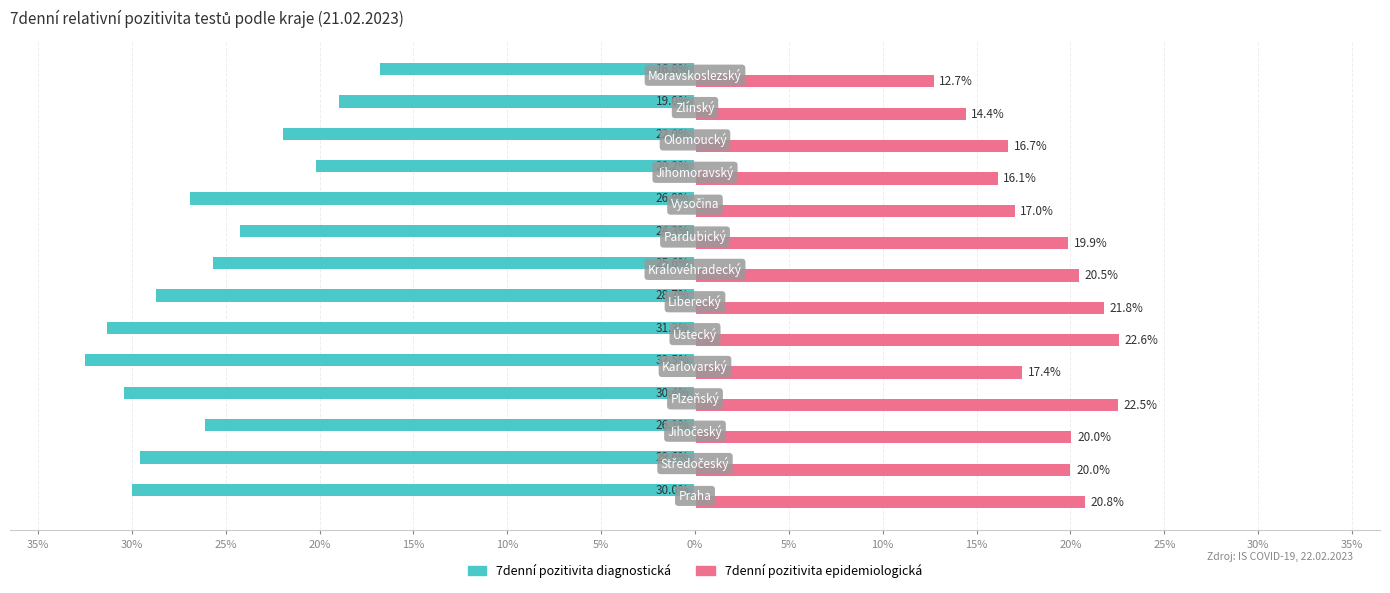

What is the difference between the maximum and minimum values in the 7denní pozitivita diagnostická series?

15.7